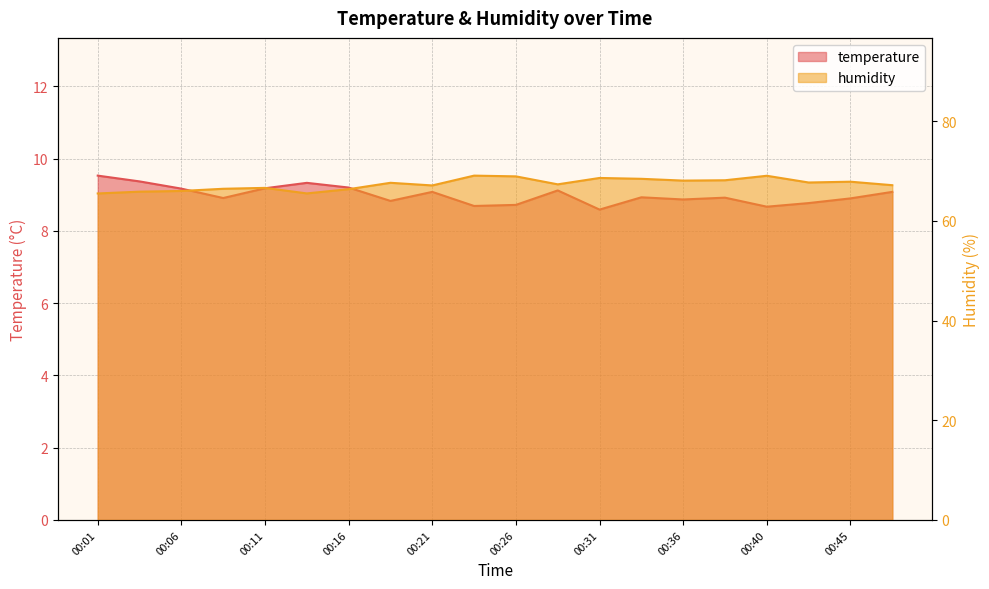

What is the total value across all series at 00:33?

77.4